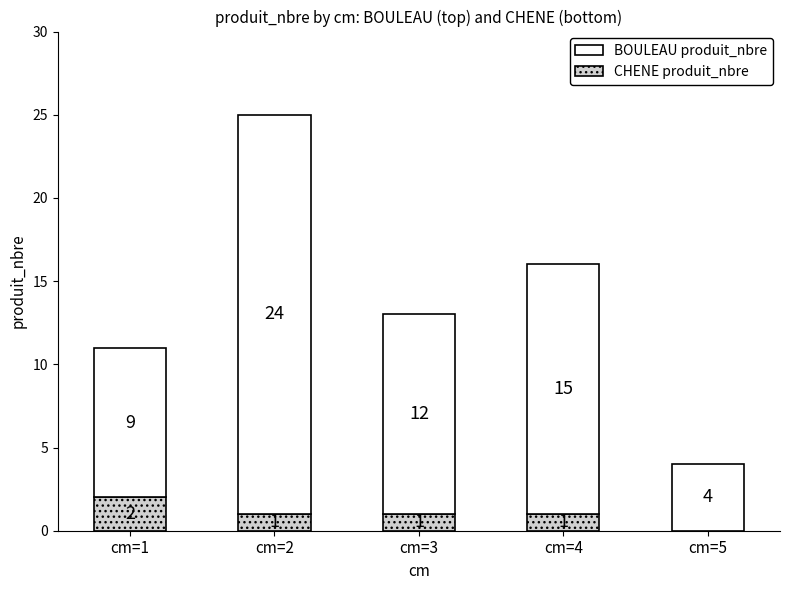

The value of CHENE produit_nbre at cm=4 is 2. True or false?

False